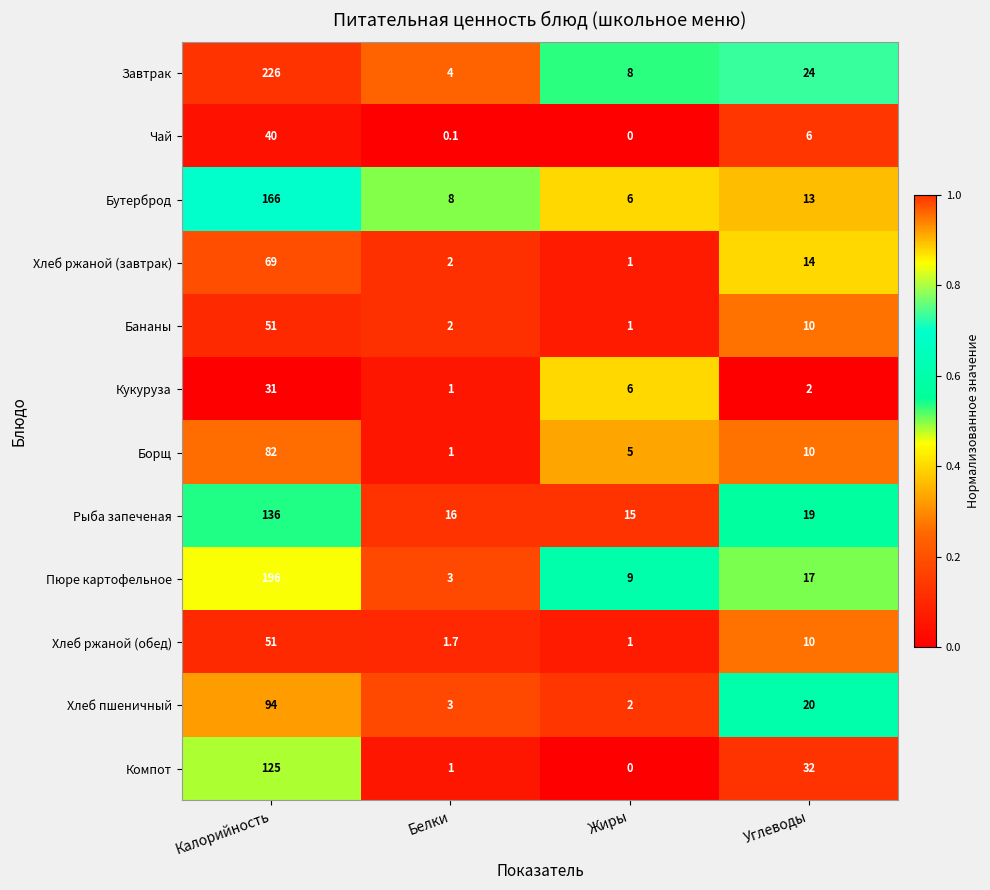

What is the difference between the Рыба запеченая values at Жиры and Углеводы?

4.0